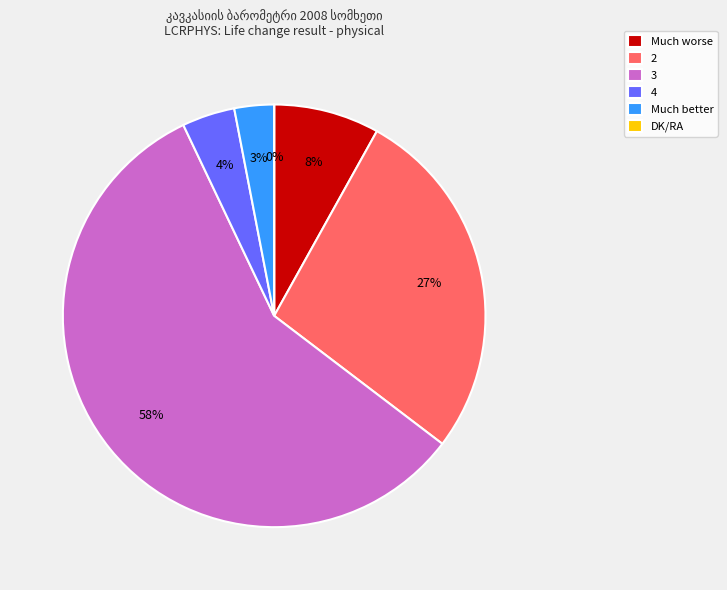

To the nearest percent, what is the difference between the largest and smallest slice percentages?

58%